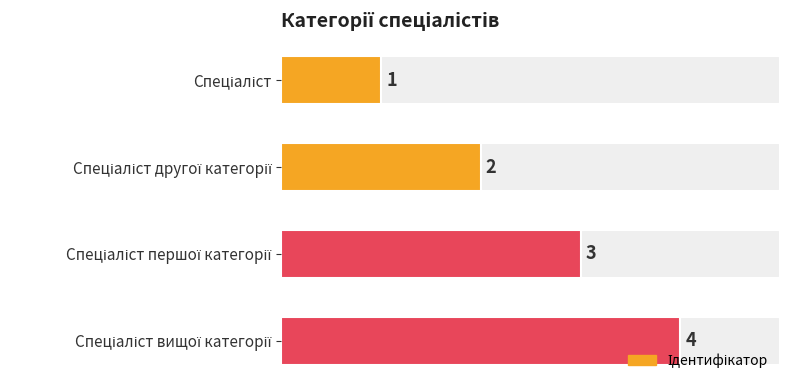

What is the sum of all values?

10